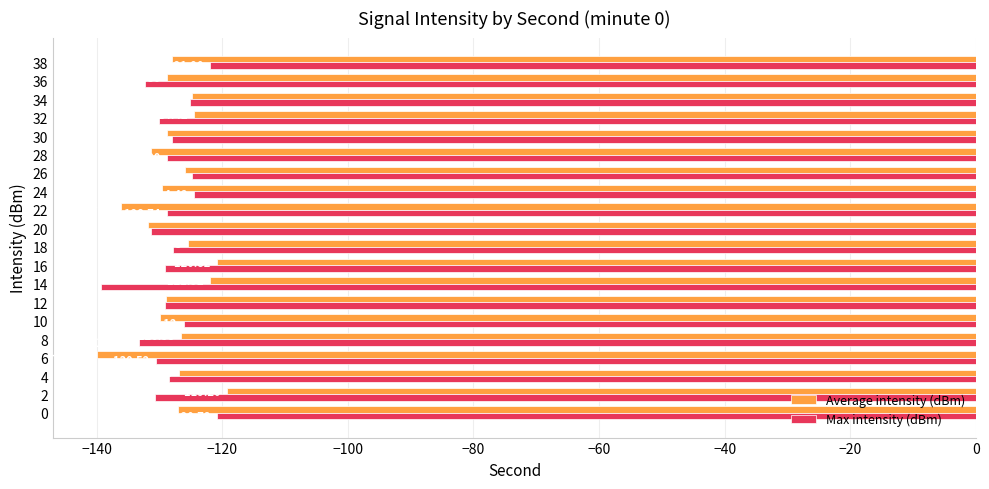

Which series has the largest total across all categories?

Average intensity (dBm)